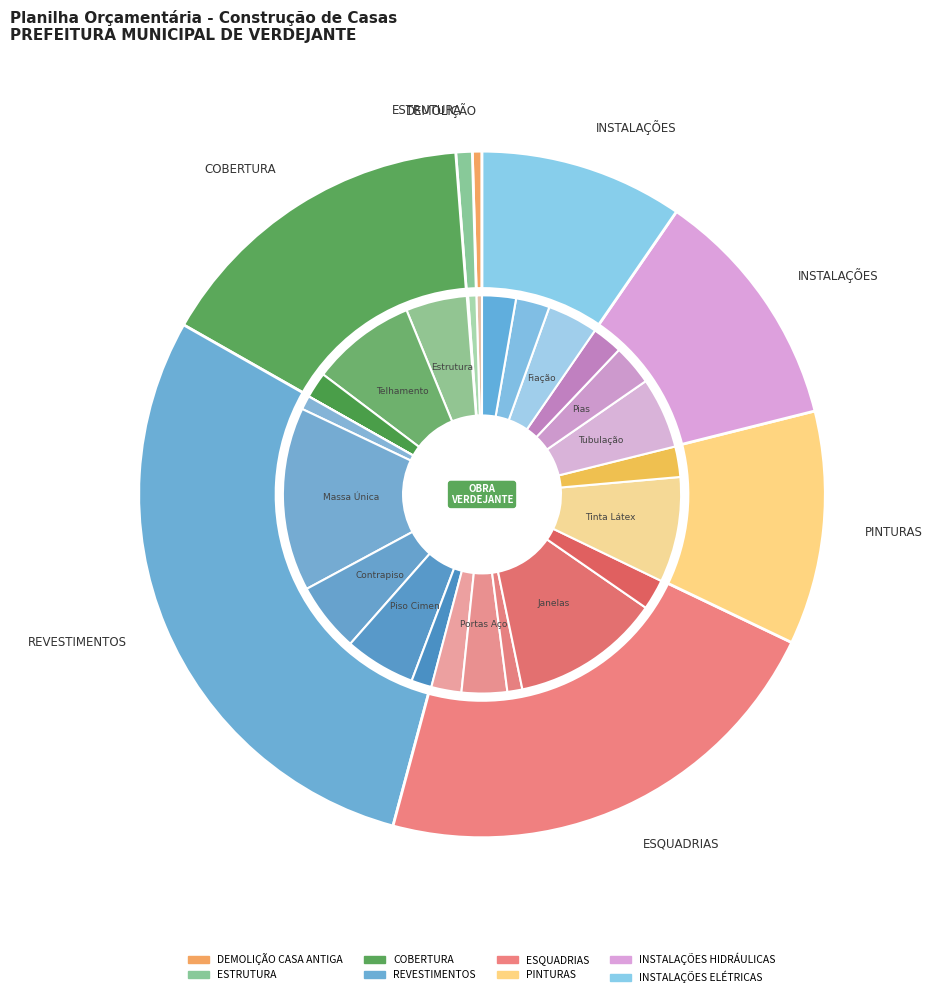

Rank the categories by value from lowest to highest.

DEMOLIÇÃO CASA ANTIGA, ESTRUTURA, INSTALAÇÕES ELÉTRICAS, PINTURAS, INSTALAÇÕES HIDRÁULICAS, COBERTURA, ESQUADRIAS, REVESTIMENTOS